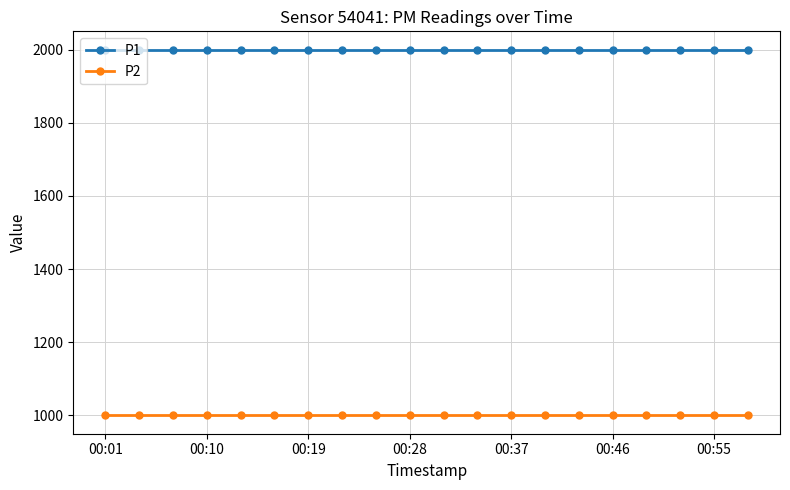

True or false: P2 and P1 cross at least once.

False